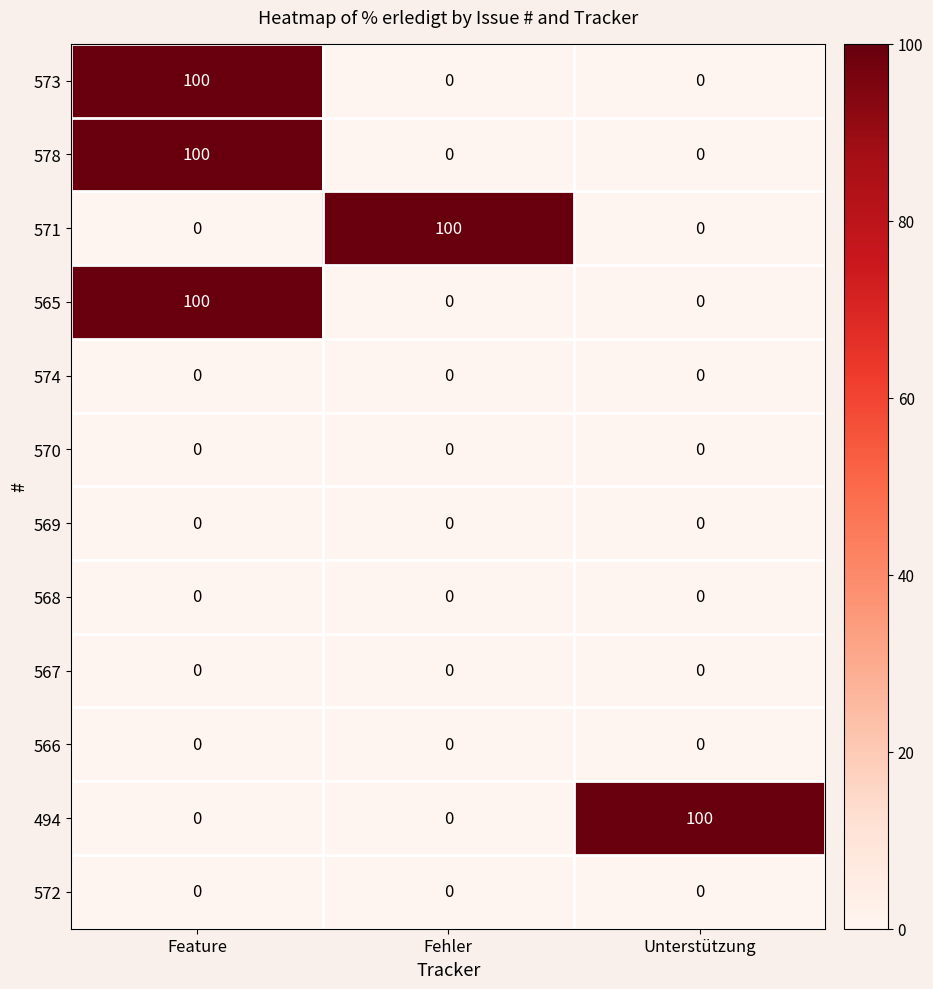

What value does the 494 series have at Unterstützung?

100